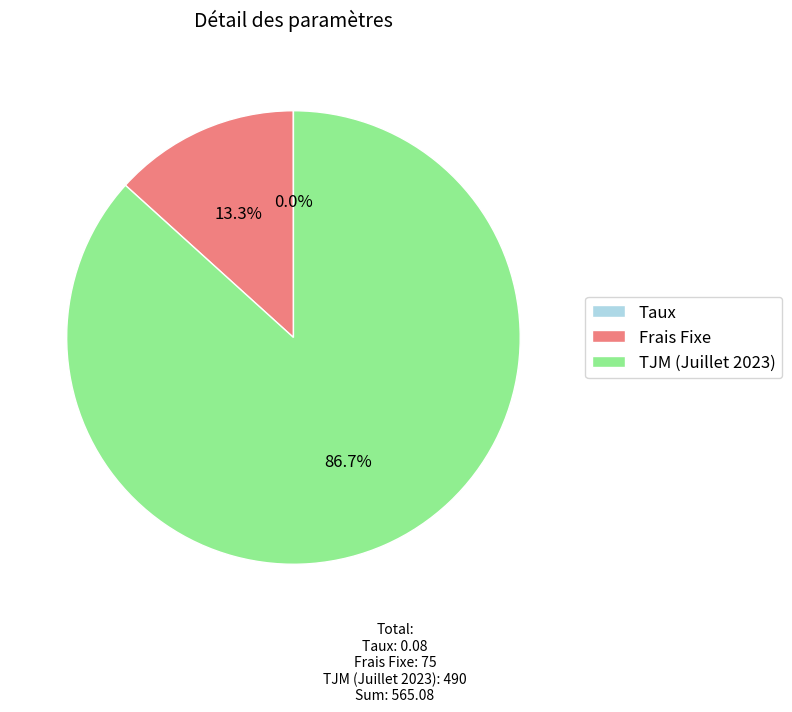

What percentage is the Frais Fixe slice, to the nearest percent?

13%